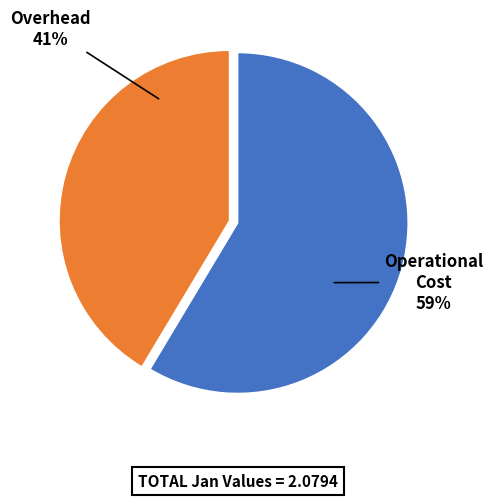

To the nearest percent, what is the average slice percentage?

50%